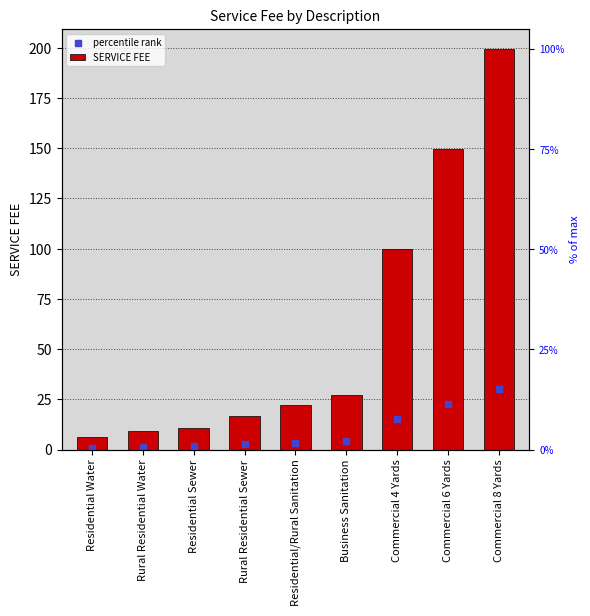

What are all the series names shown in the legend?

SERVICE FEE, percentile rank